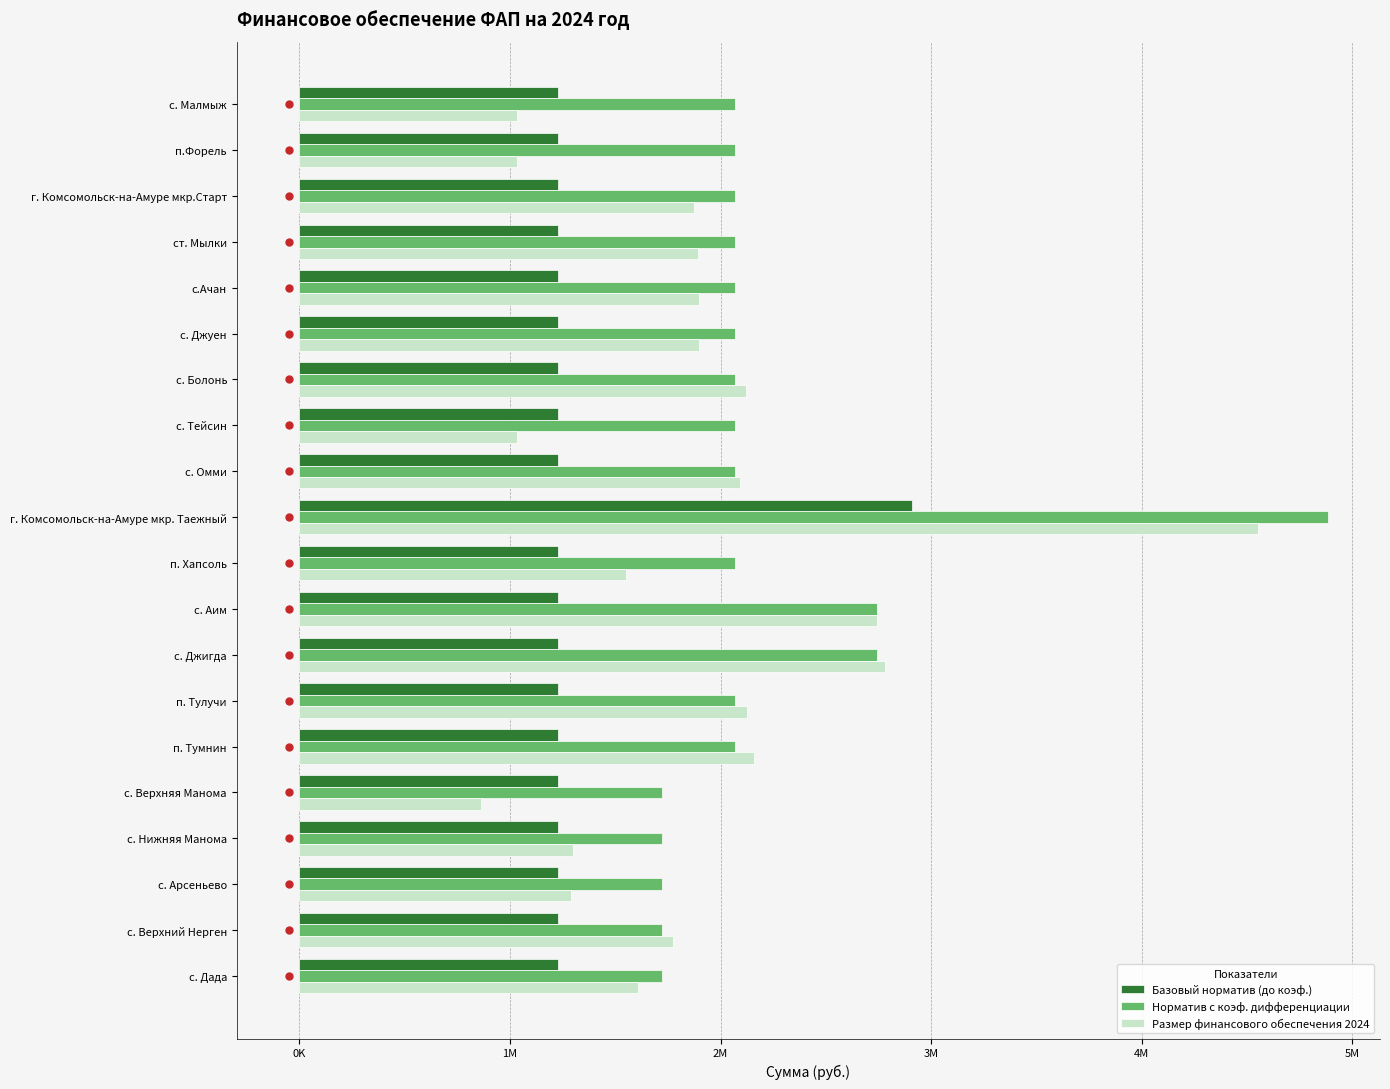

What is the value of the Норматив с коэф. дифференциации bar at the 8th from the left?

2067240.0